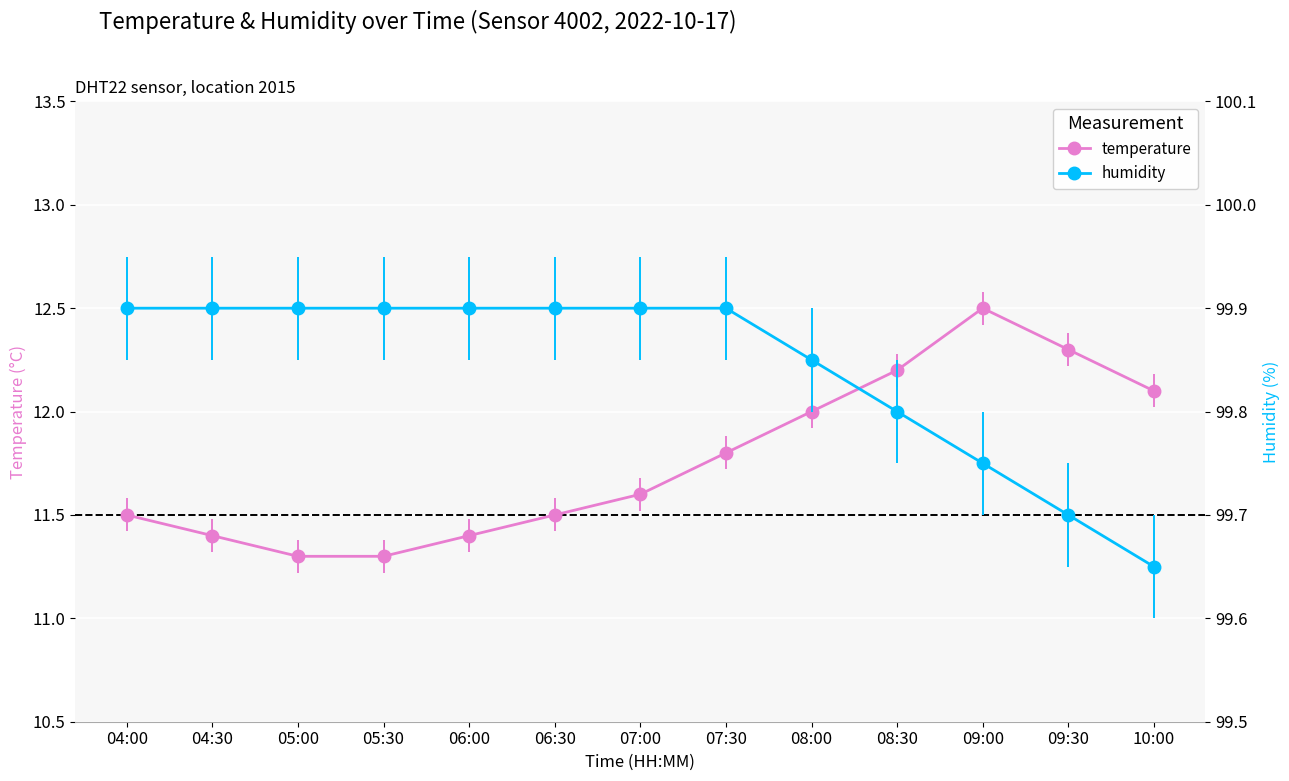

Between 08:00 and 08:30, which series saw the biggest shift?

temperature